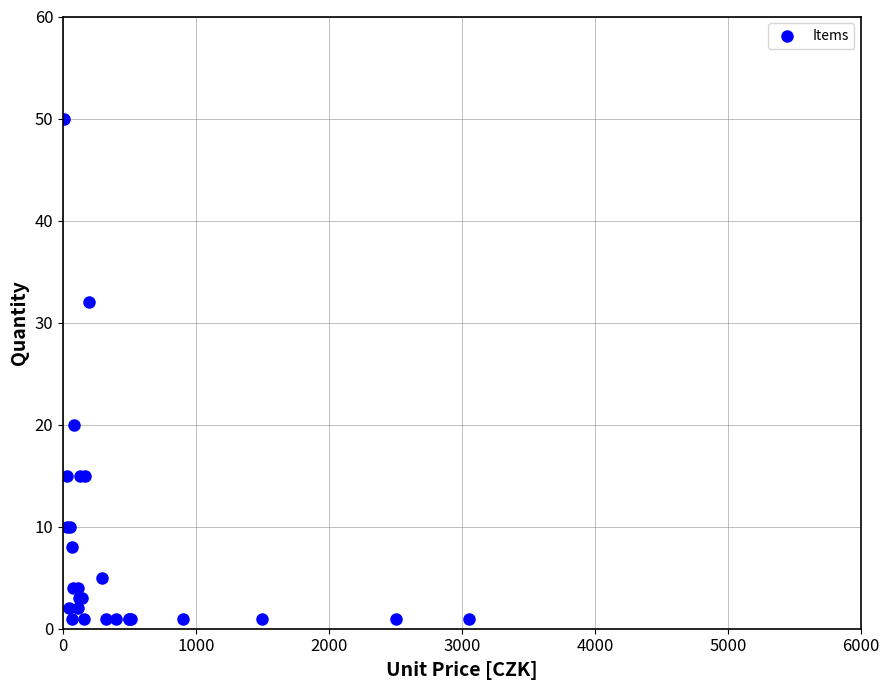

What Y value in the scatter plot is closest to 25?

20